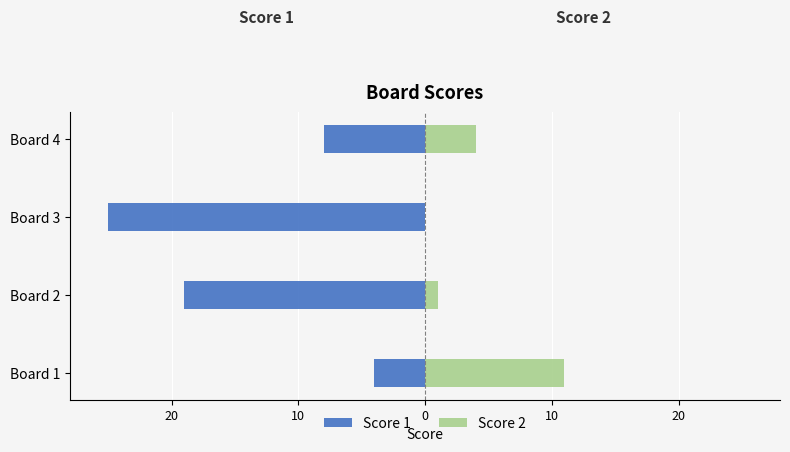

What are all the series names shown in the legend?

Score 1, Score 2